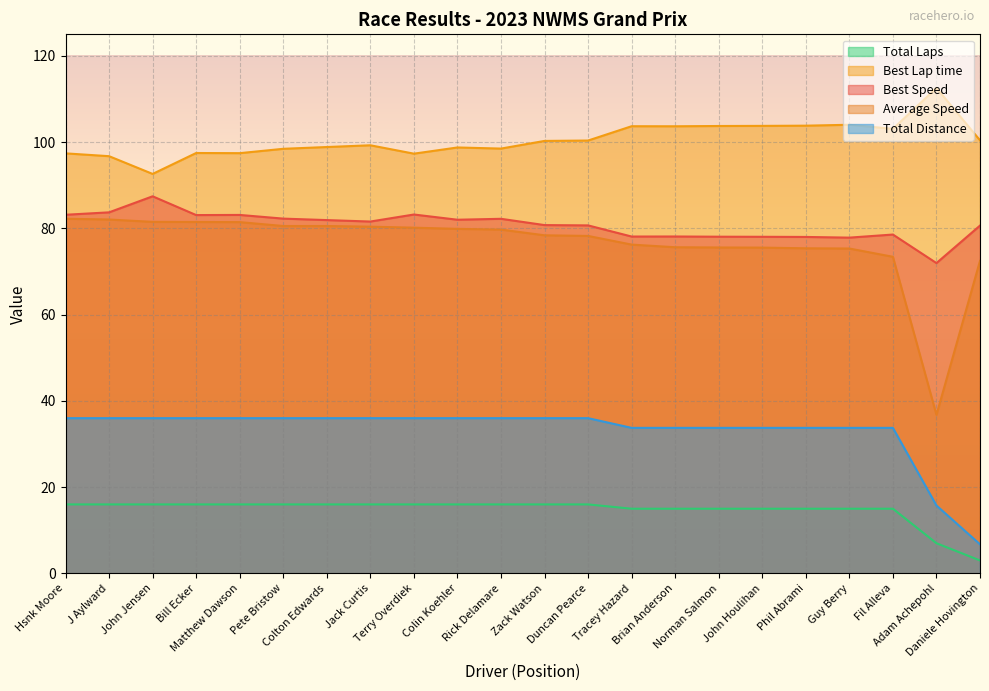

Is it true that Total Distance equals 12.1 at Adam Achepohl?

False